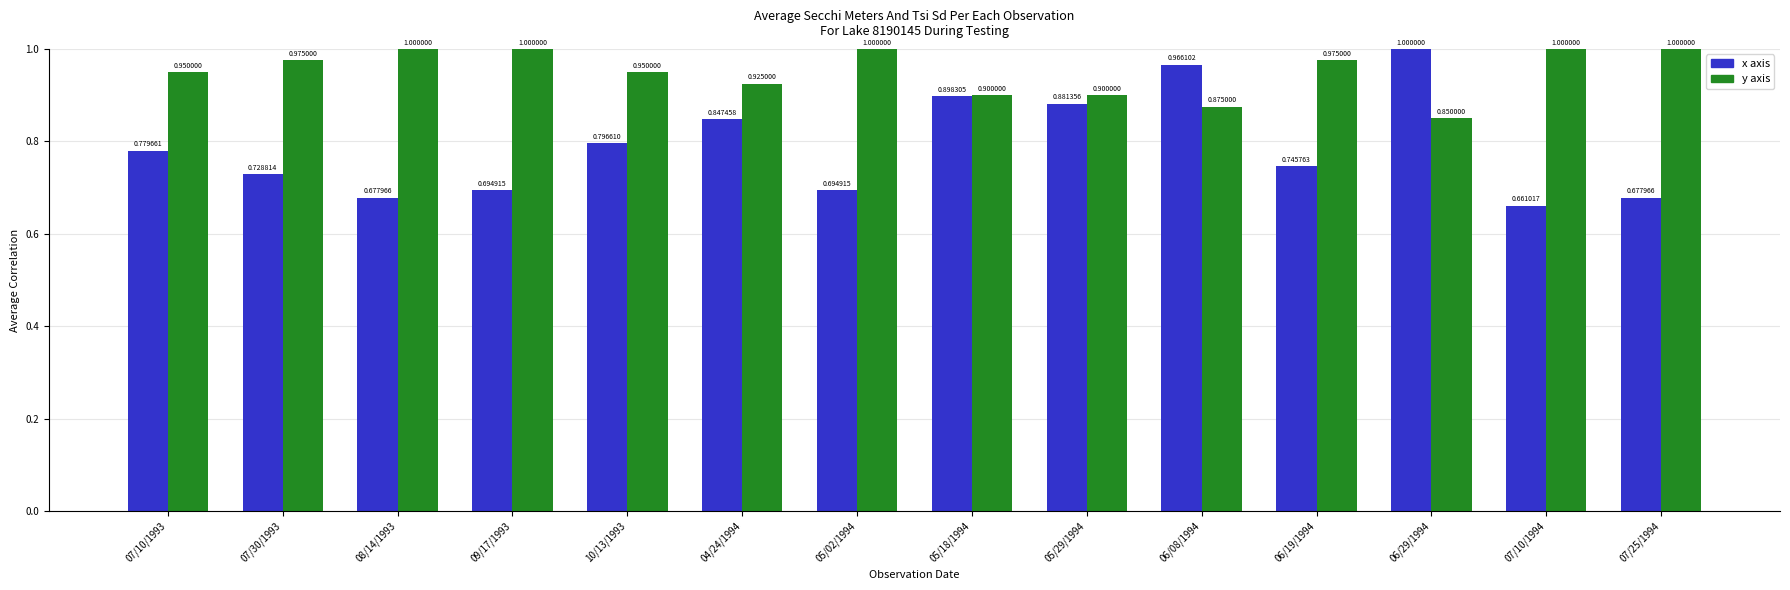

List the series in order of their overall mean, lowest first.

x axis, y axis